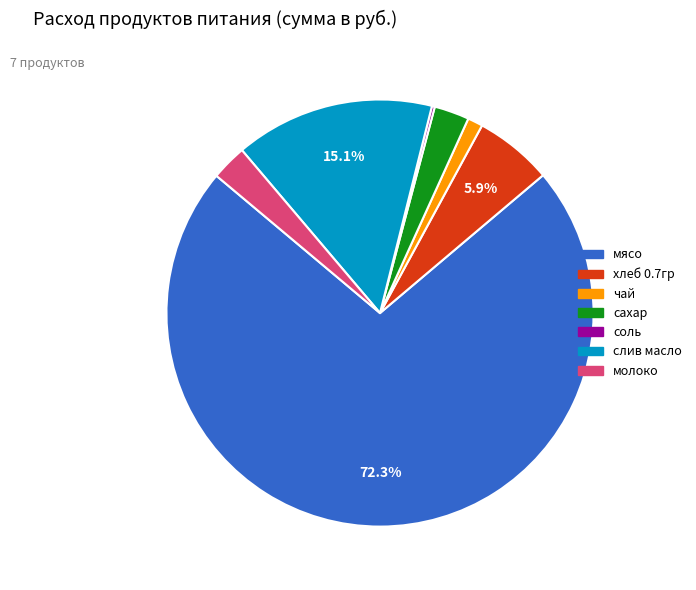

True or false: чай accounts for 9% of the total.

False